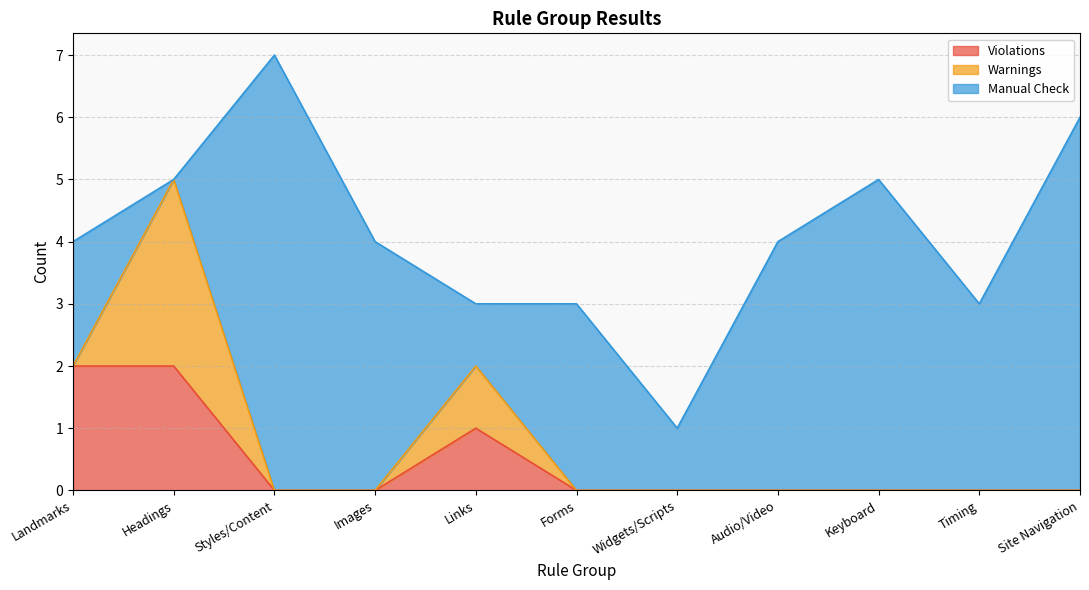

Does the chart display data point markers on the line(s)?

No